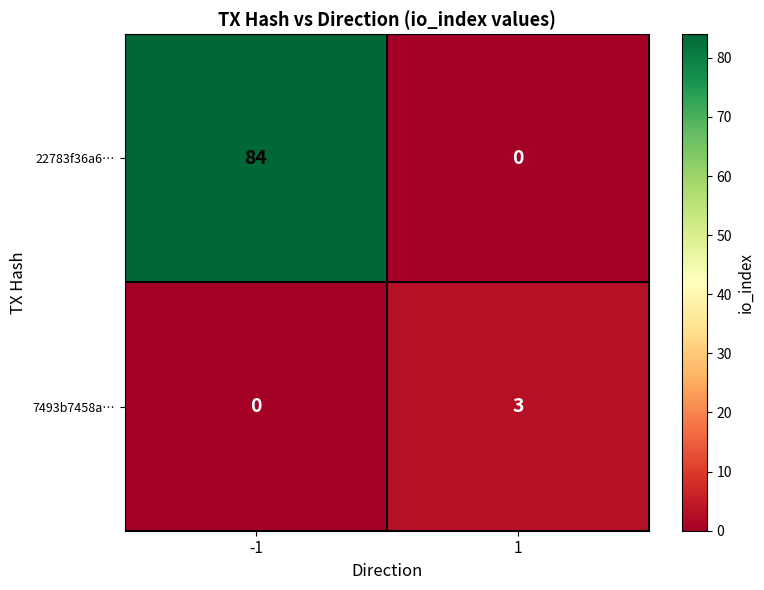

Reading left to right, what are all the values shown in this chart?

22783f36a6…: -1=84	1=0
7493b7458a…: -1=0	1=3